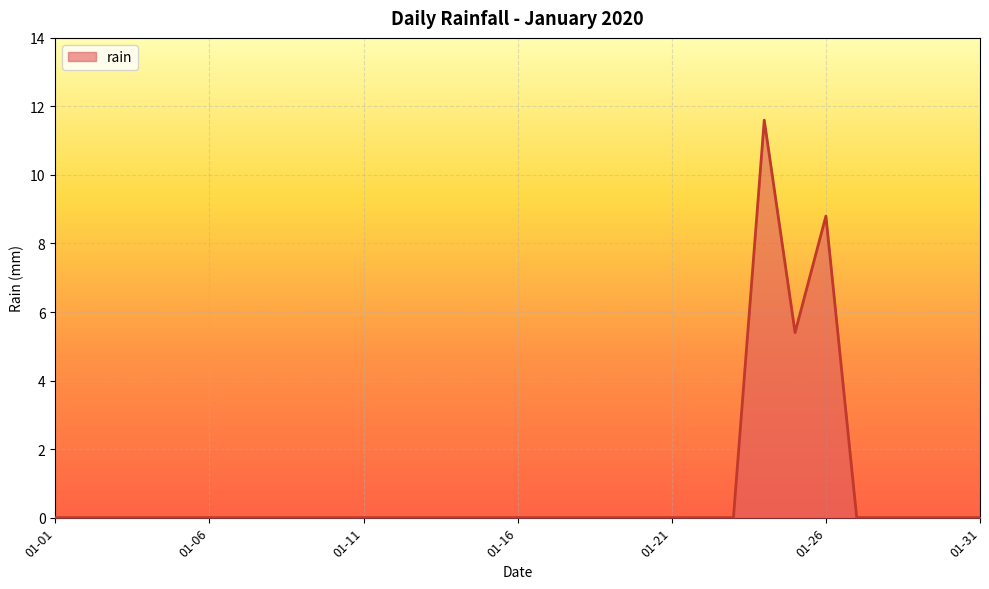

What is the greatest value displayed?

11.6